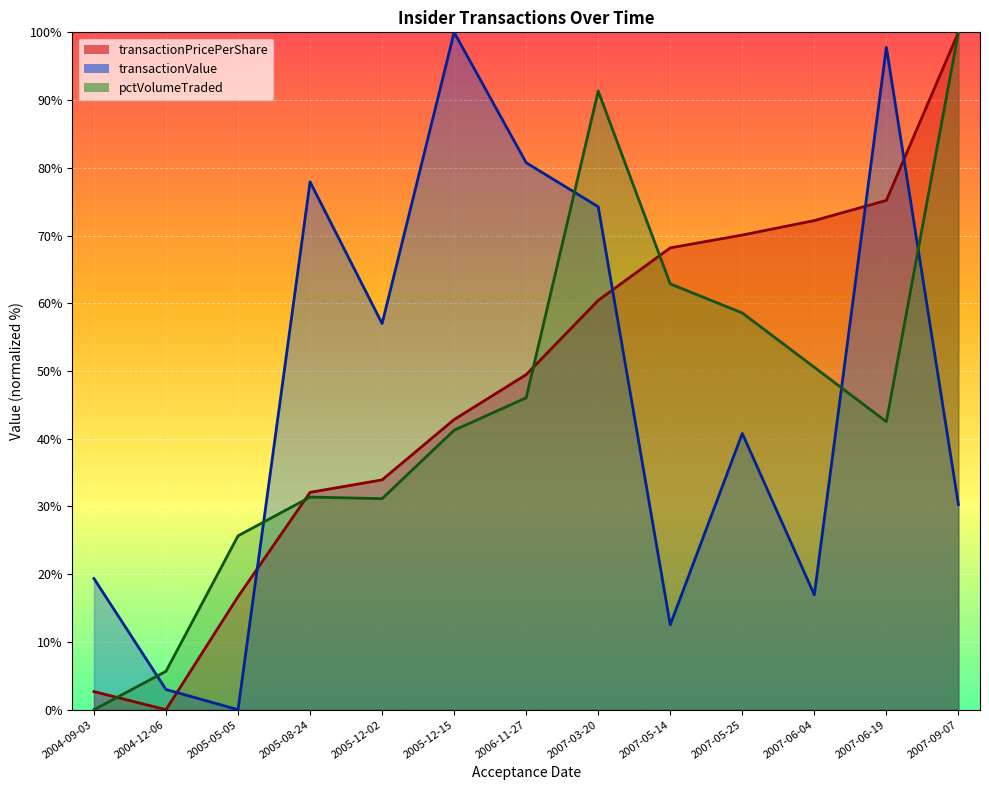

What is the difference between the maximum and second lowest values in the pctVolumeTraded series?

94.3